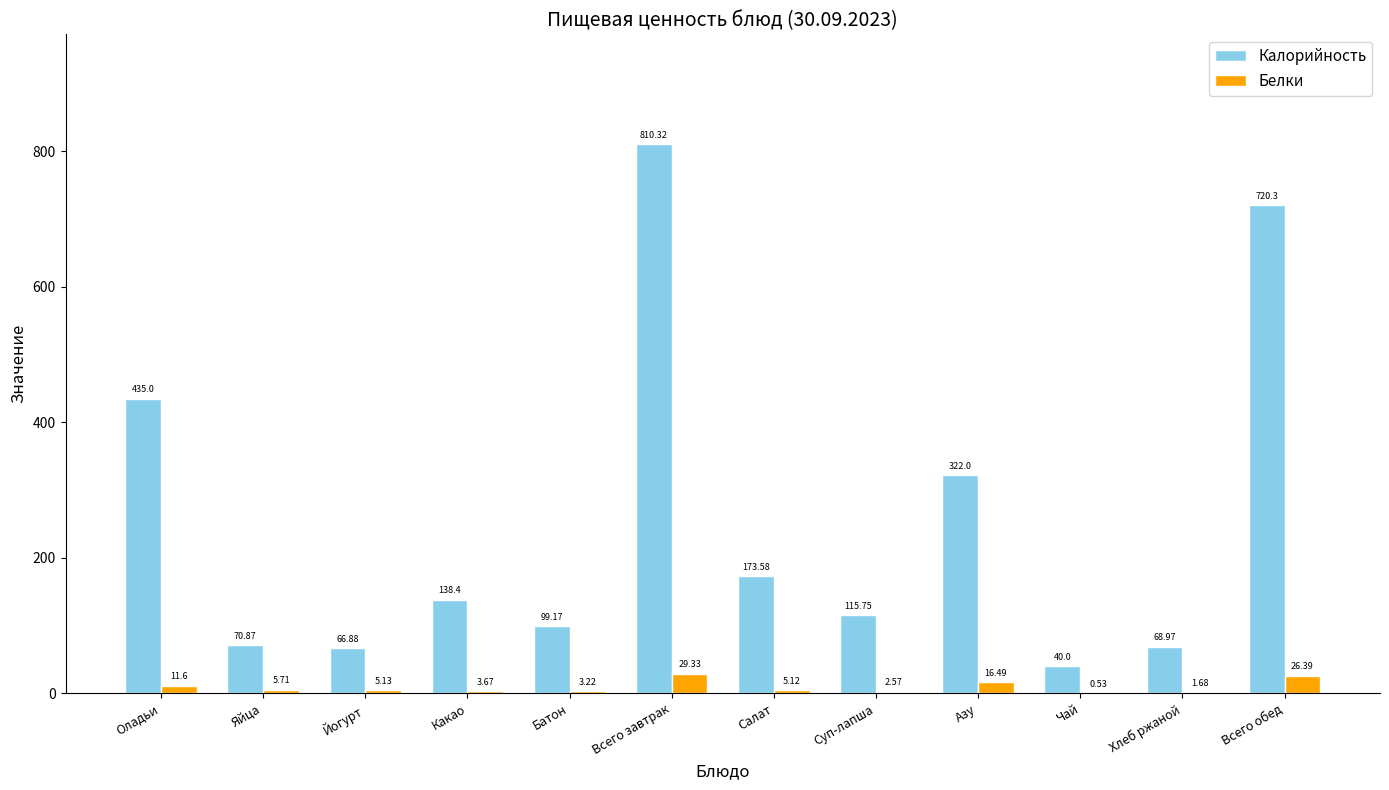

The value of Калорийность at Батон is 99.2. True or false?

True